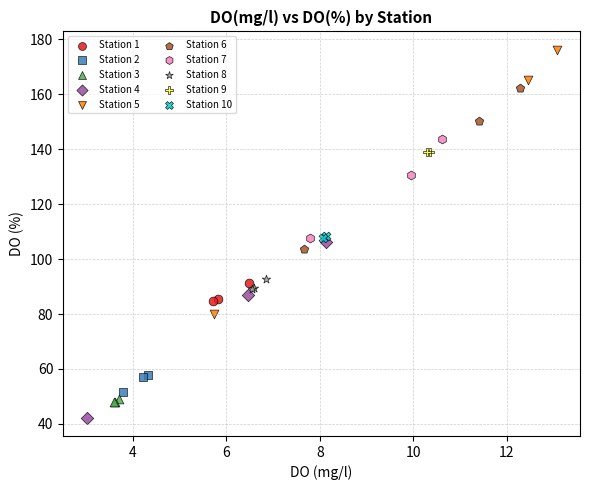

Which series contains the highest Y value?

Station 5